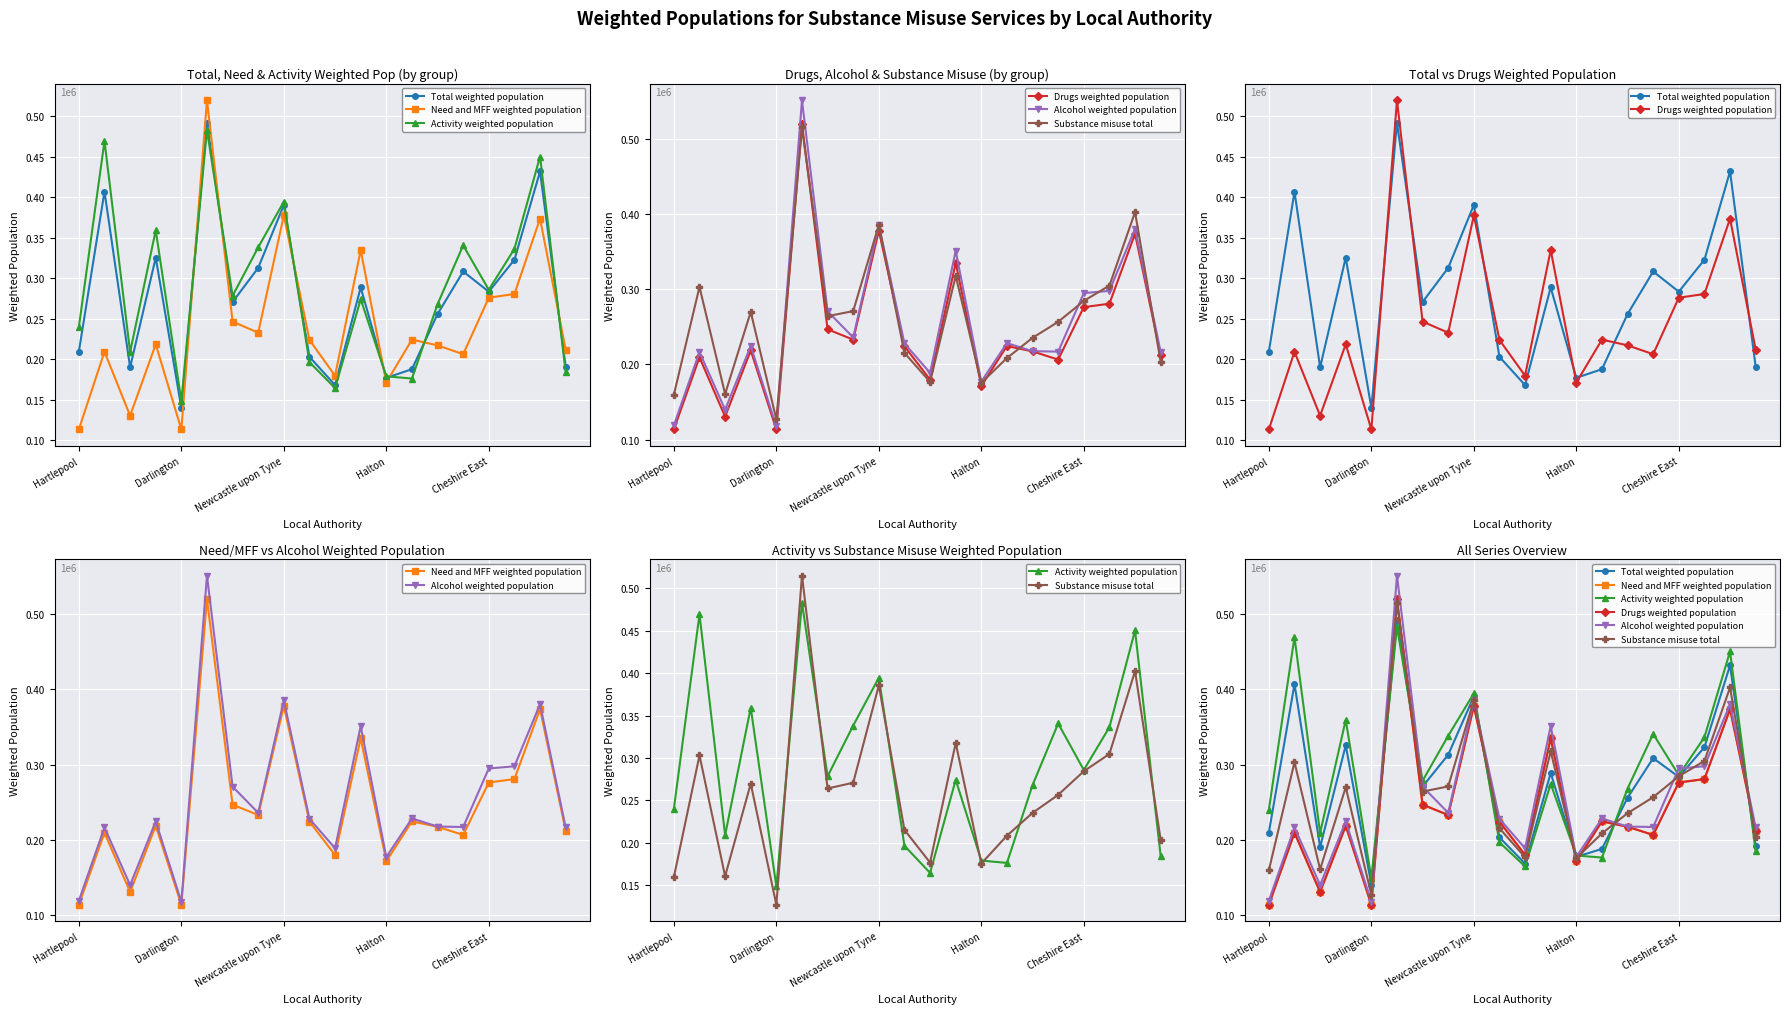

Rank the series at 5 from lowest to highest value.

Activity weighted population, Total weighted population, Substance misuse total, Need and MFF weighted population, Drugs weighted population, Alcohol weighted population